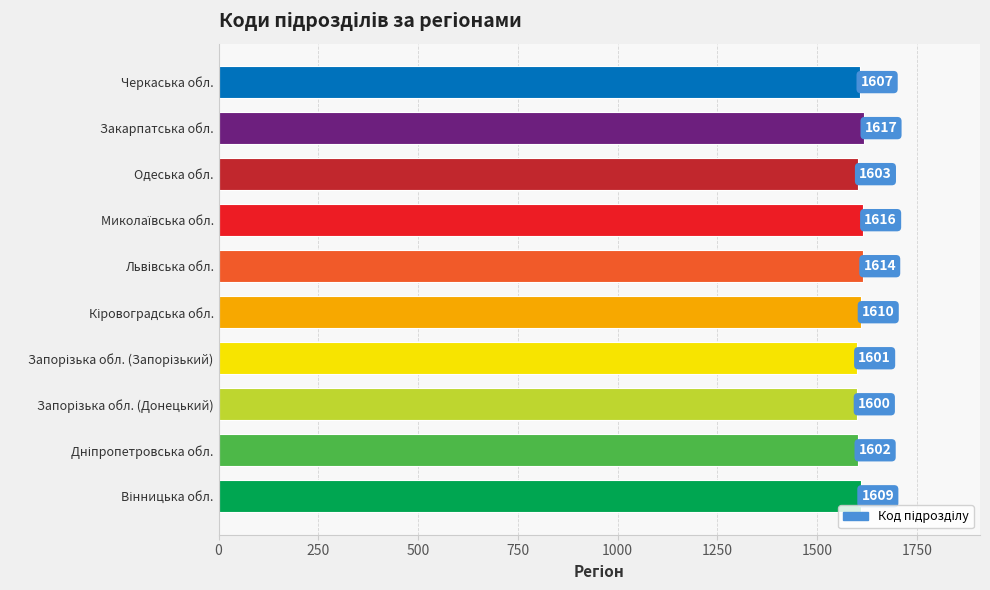

What is the maximum value shown in the chart?

1617